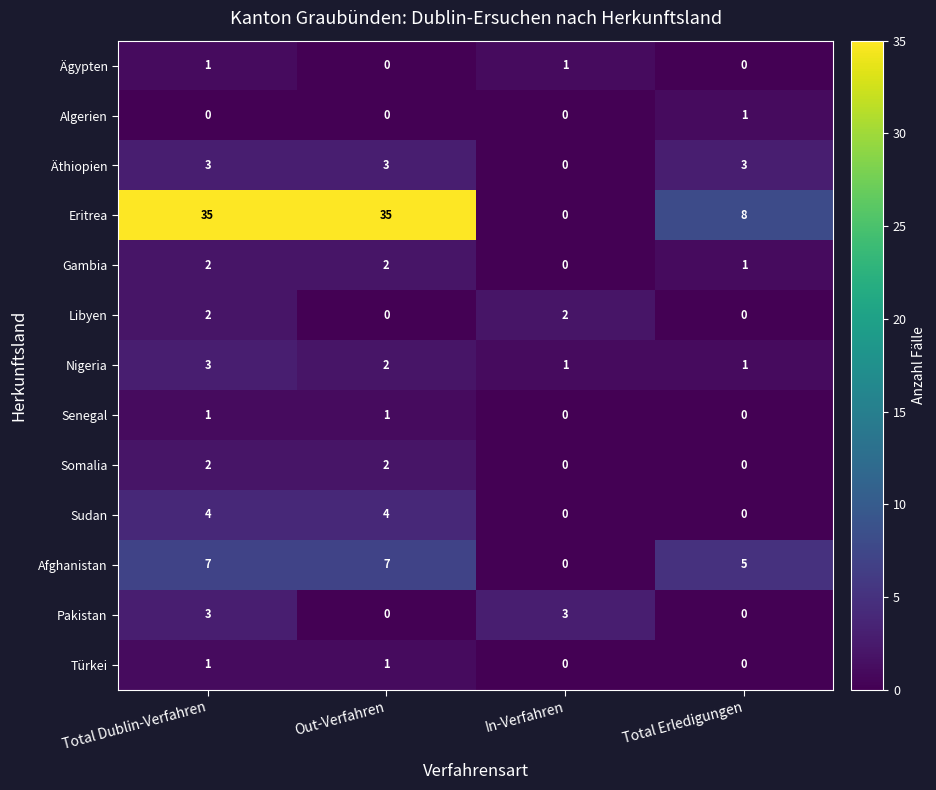

Count the Äthiopien values in the range 3 to 4.

3